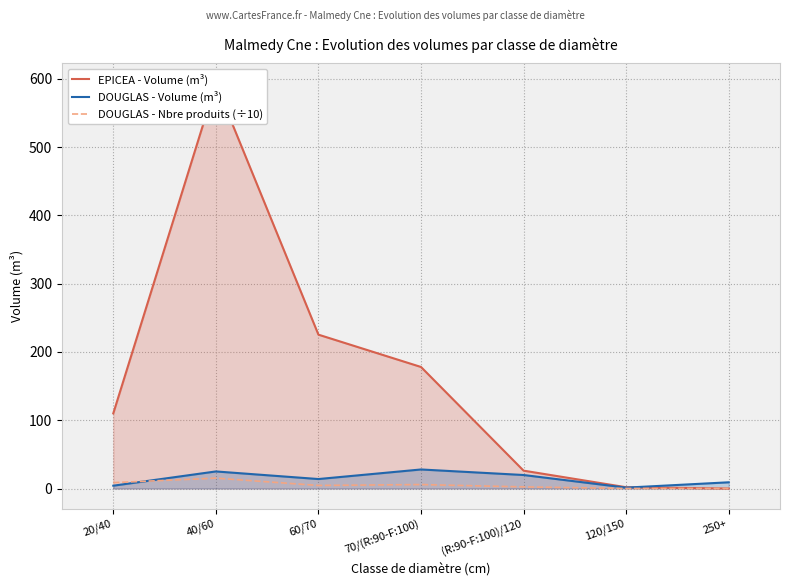

True or false: DOUGLAS - Volume (m³) has more than 0 points higher than both neighbors.

True